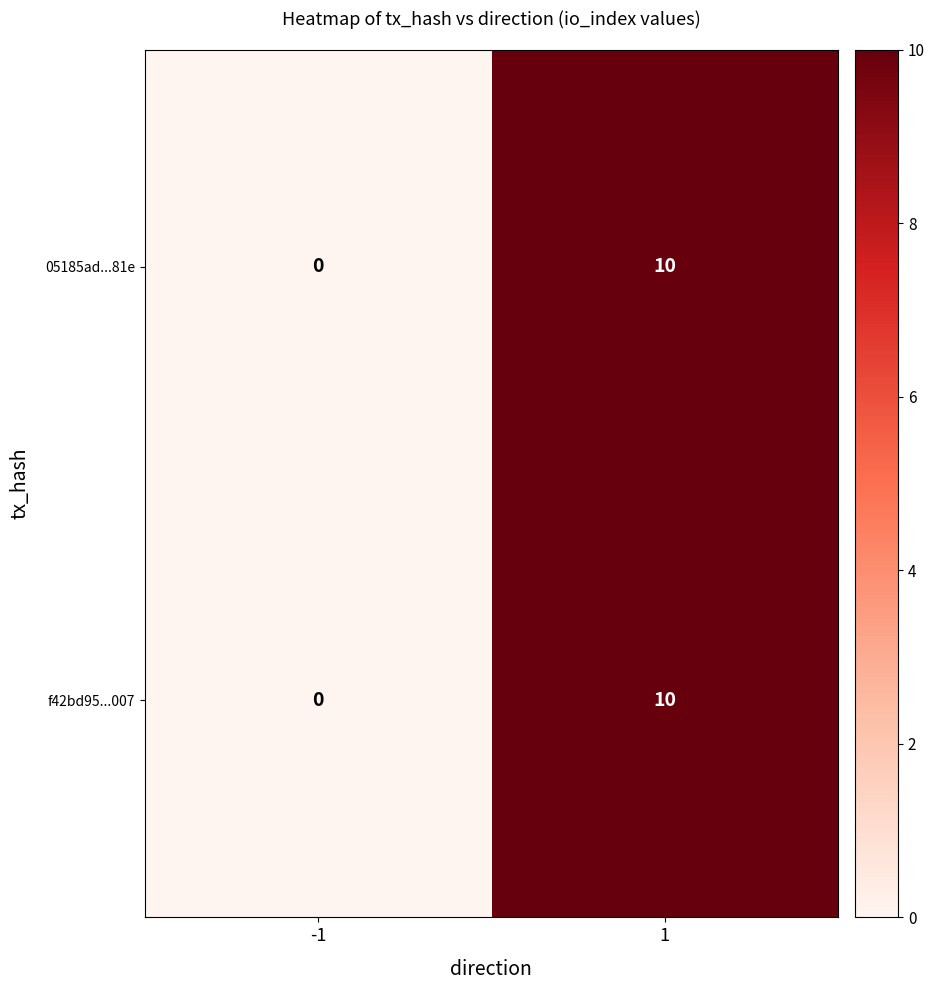

What is the total value across all series at 1?

20